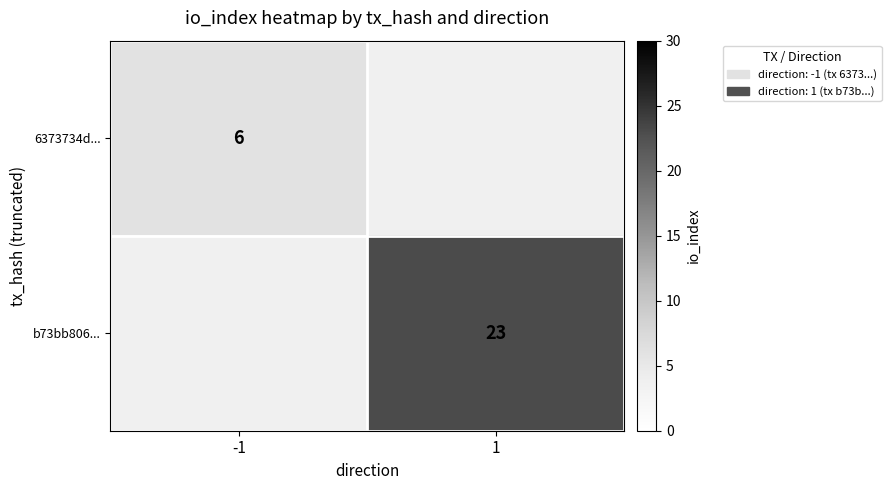

The value of 6373734d... at -1 is 3. True or false?

False